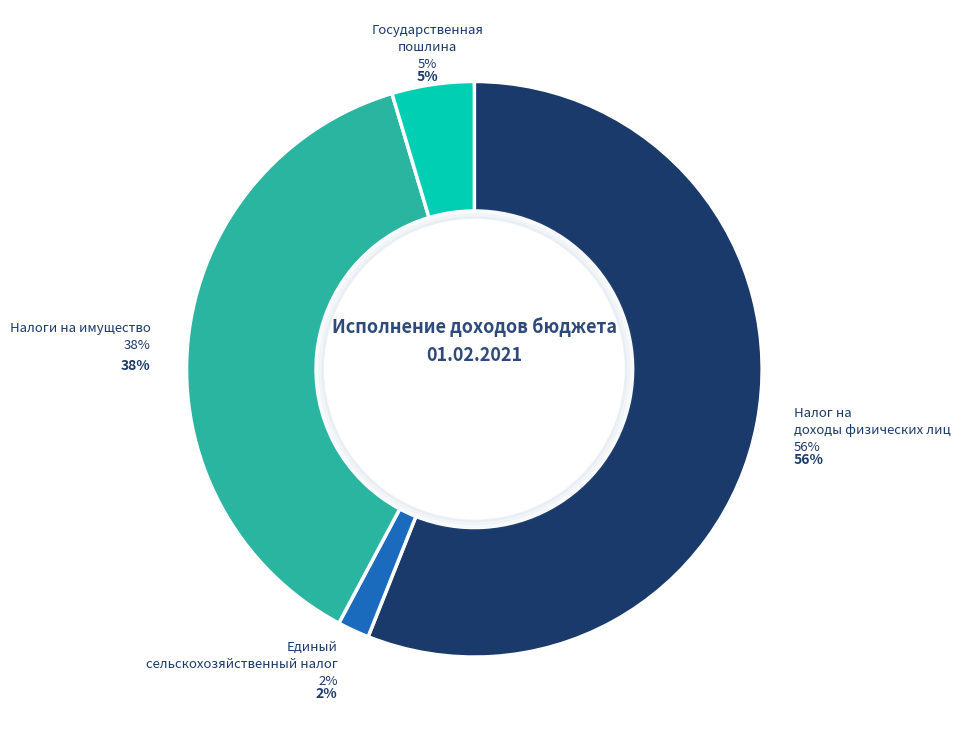

How many slices are in this pie chart?

4